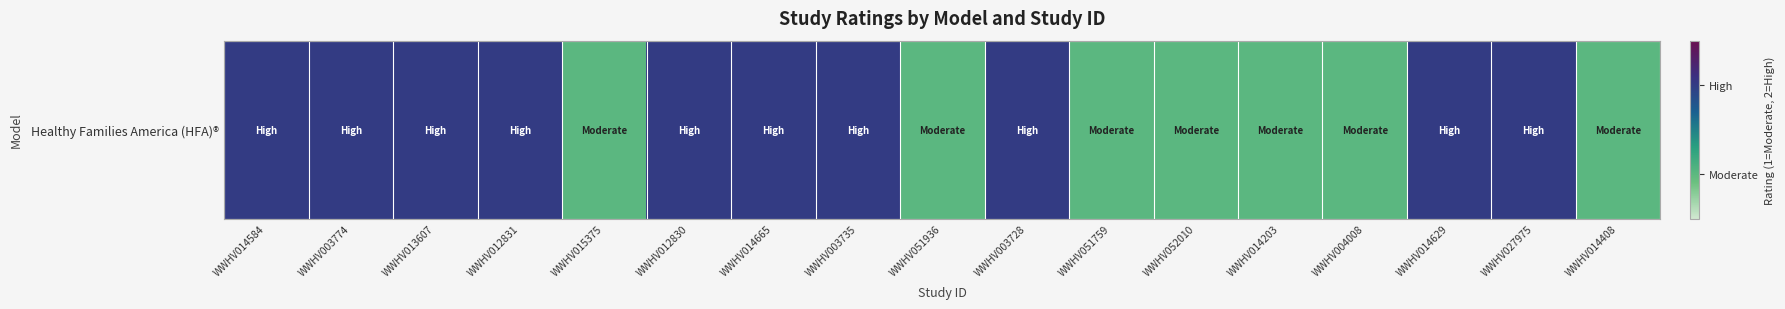

What is the difference between the maximum and minimum values?

1